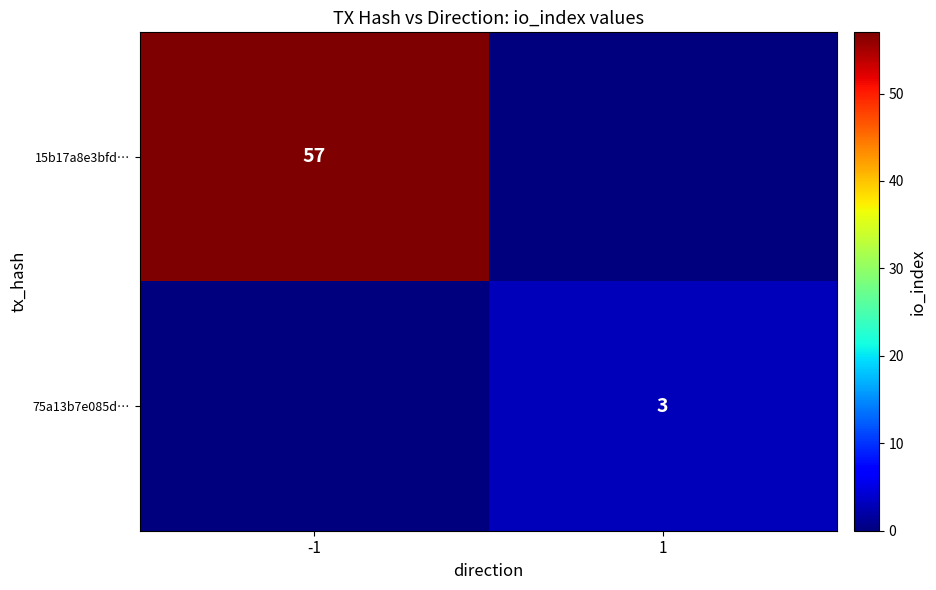

What is the difference between the highest and lowest values at 1?

3